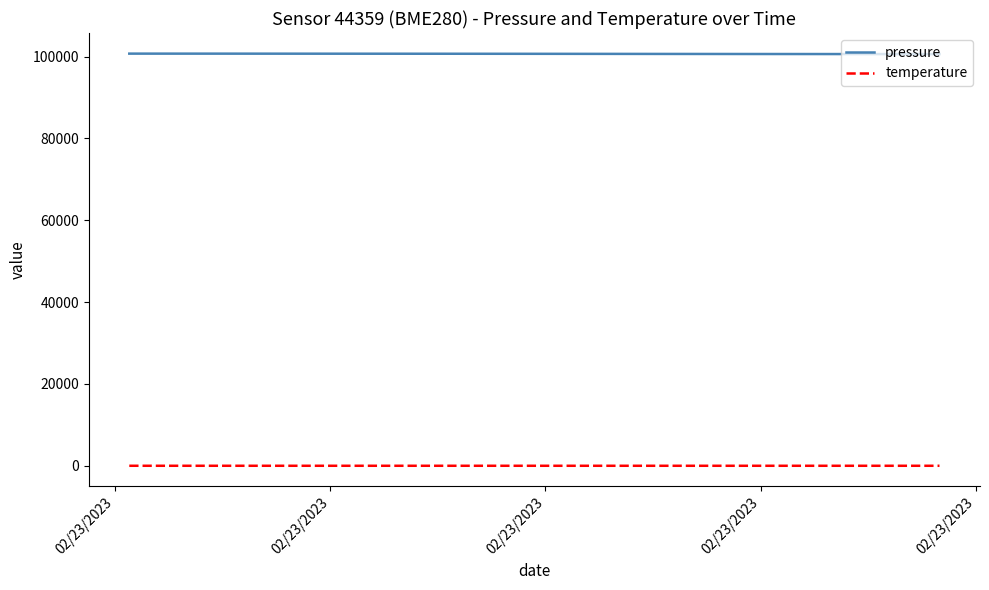

Rank the series by their maximum value, from lowest to highest.

temperature, pressure